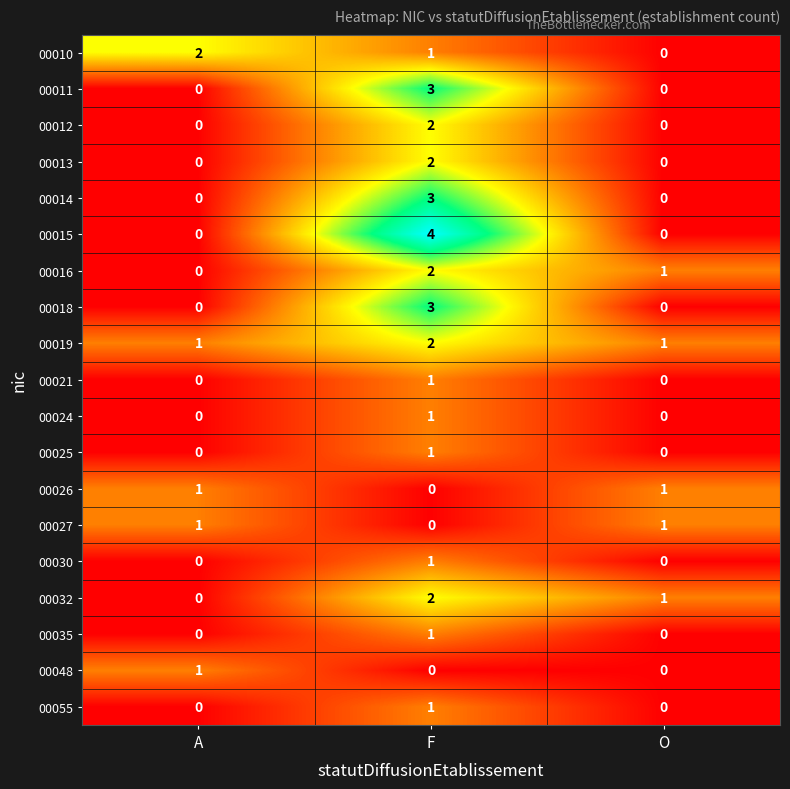

What is the difference between the highest and lowest values at A?

2